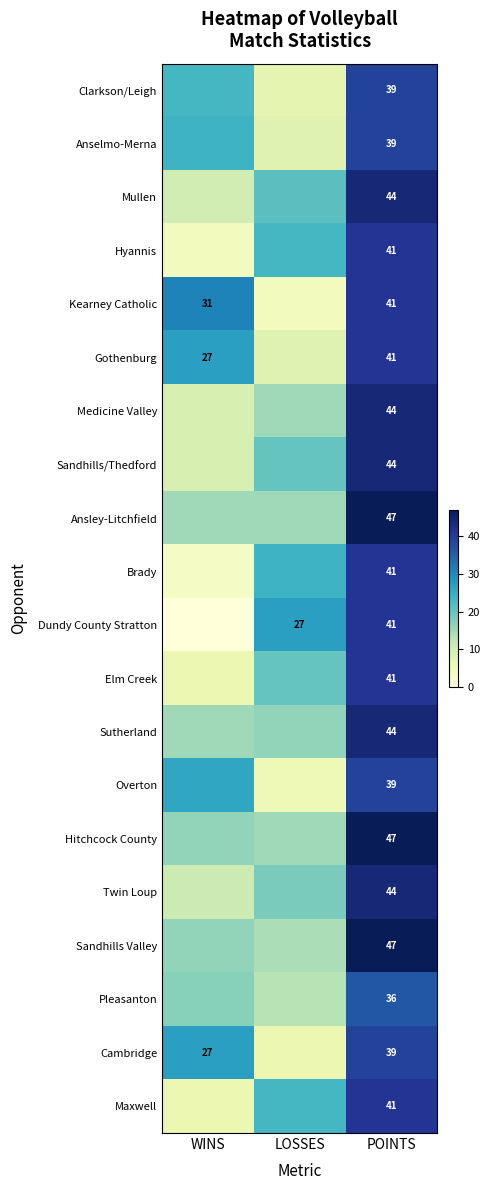

Is it true that Dundy County Stratton equals 47 at LOSSES?

False